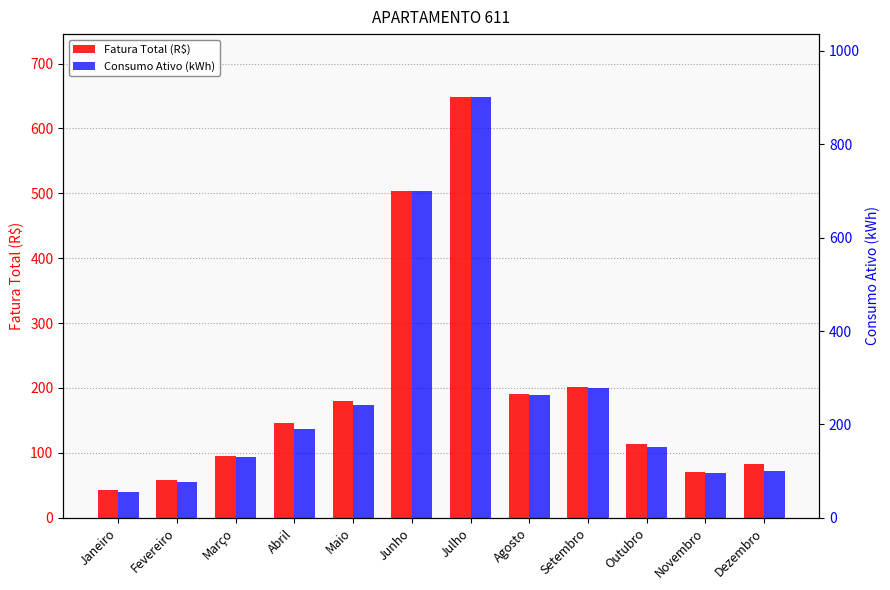

The Consumo Ativo (kWh) series shows 55.0 at Janeiro. True or false?

True